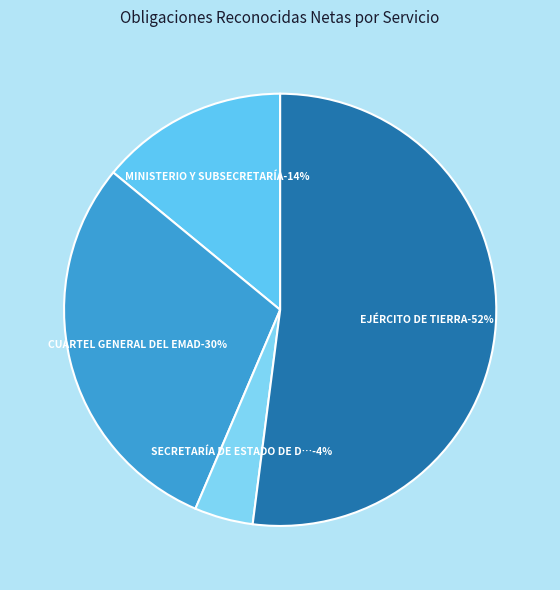

Combined, do SECRETARÍA DE ESTADO DE DEFENSA and EJÉRCITO DE TIERRA account for over 50%?

Yes